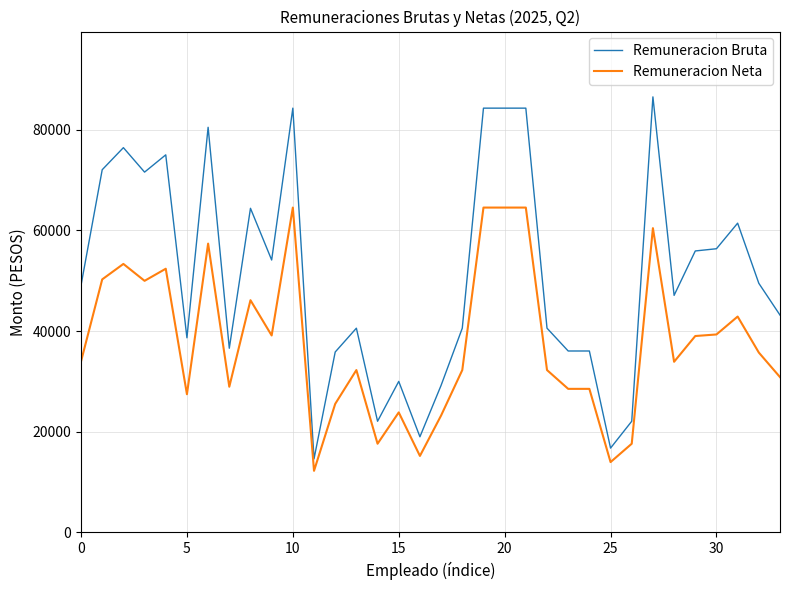

What is the average value of the Remuneracion Bruta series?

51146.6